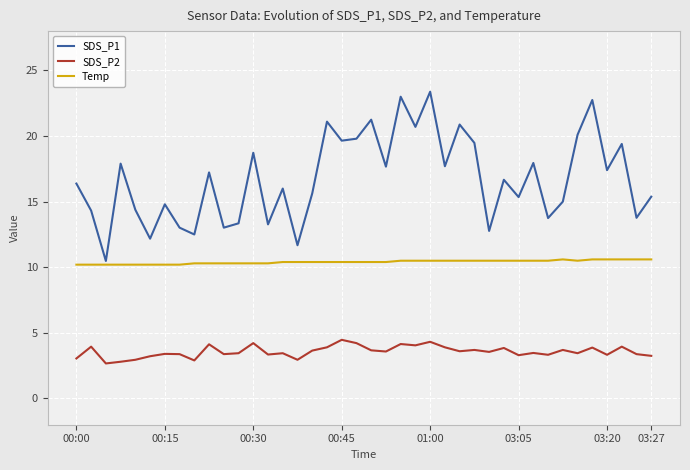

Does the chart display data point markers on the line(s)?

No